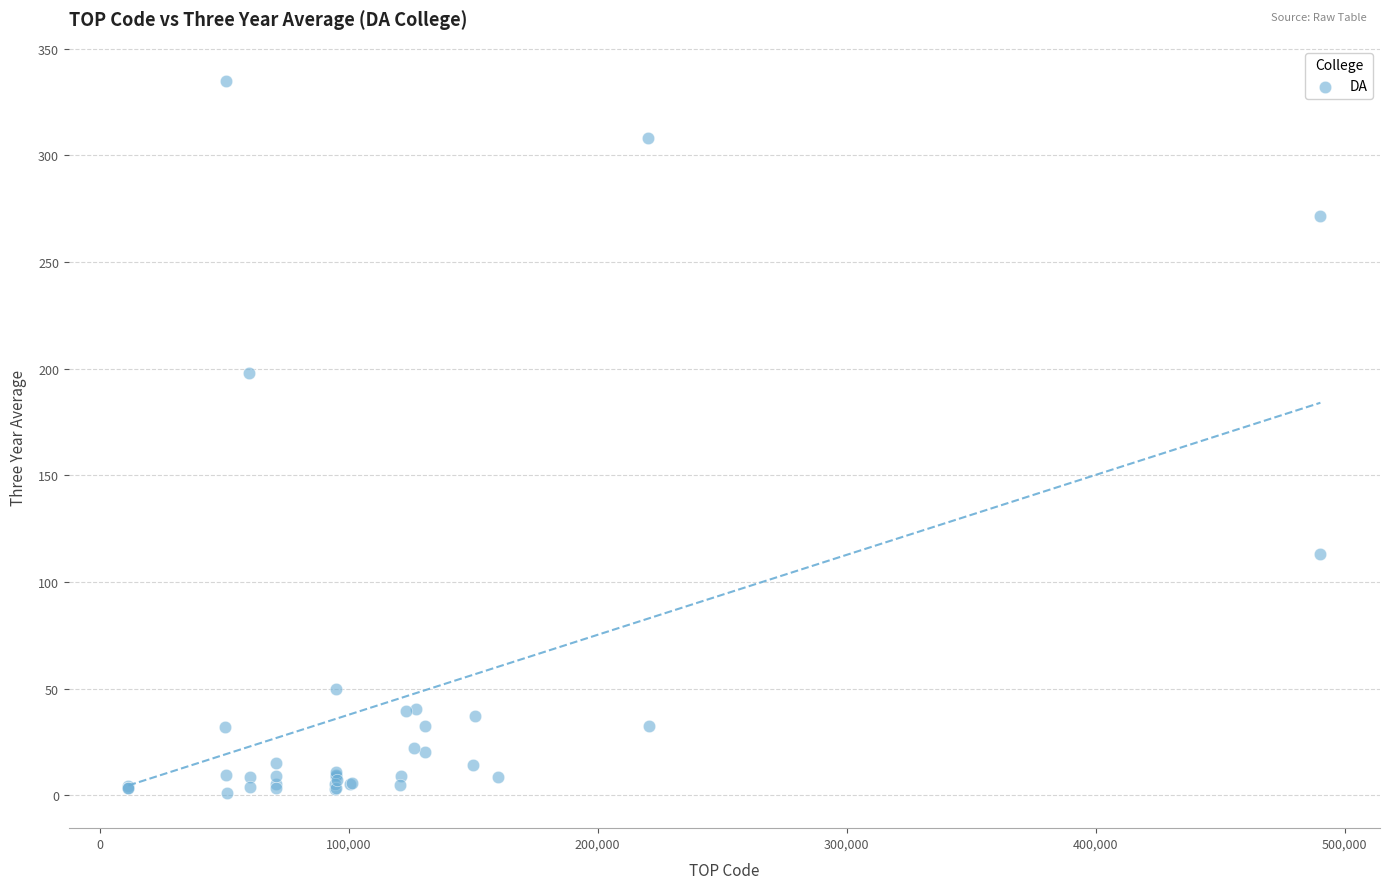

What Y value in the scatter plot is closest to 168?

198.0